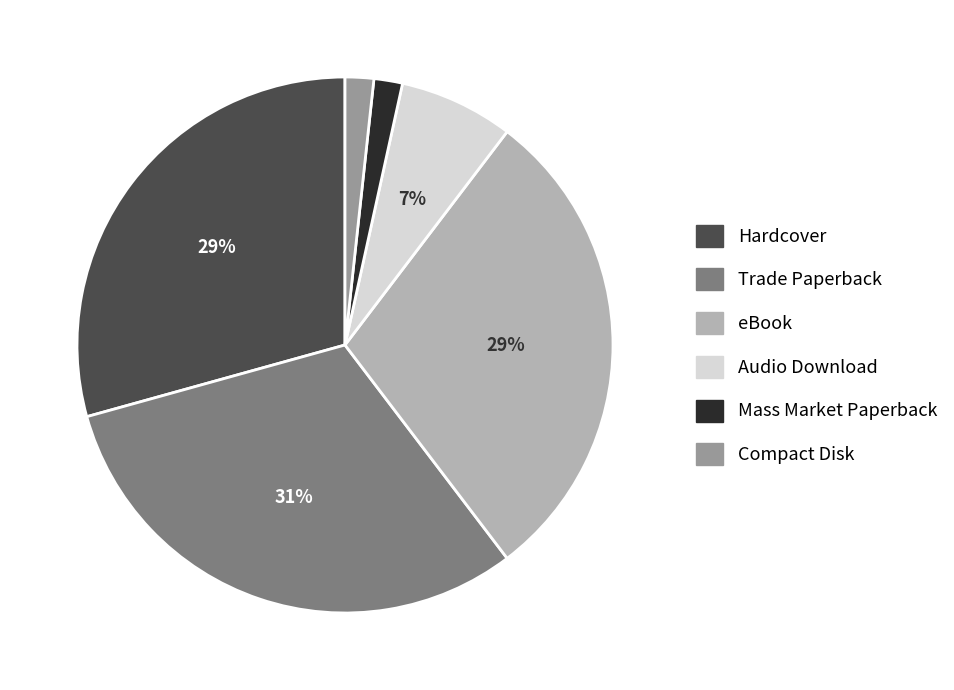

Does Compact Disk represent more than half of the total?

No